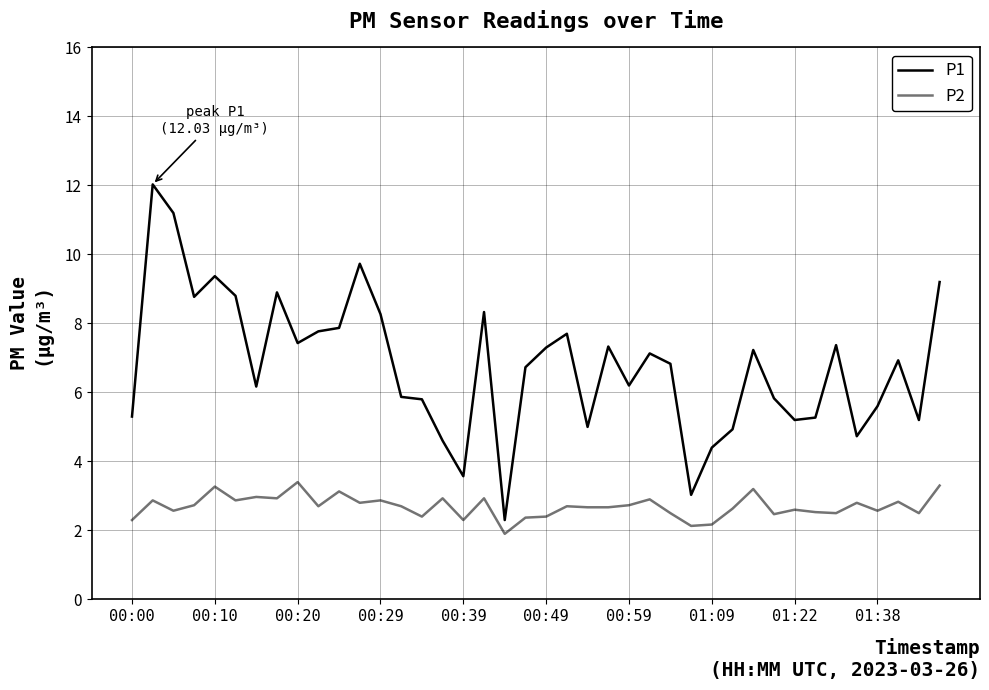

Is this an area chart (filled region under the line)?

No